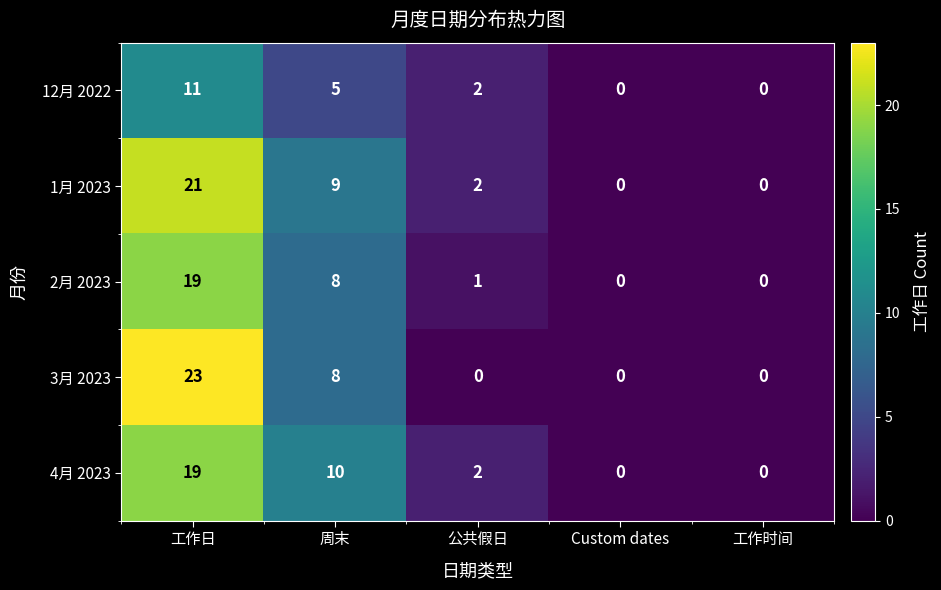

Count the number of data series in this chart.

5